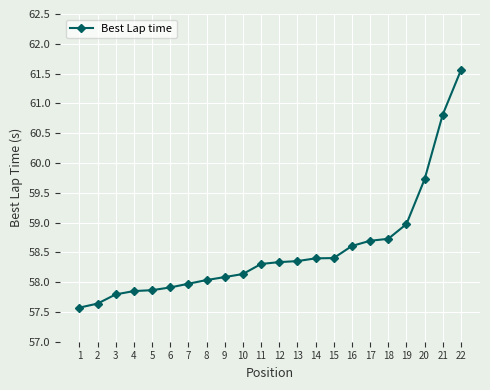

Approximately how many times larger is the value at 11 compared to 21?

1.0